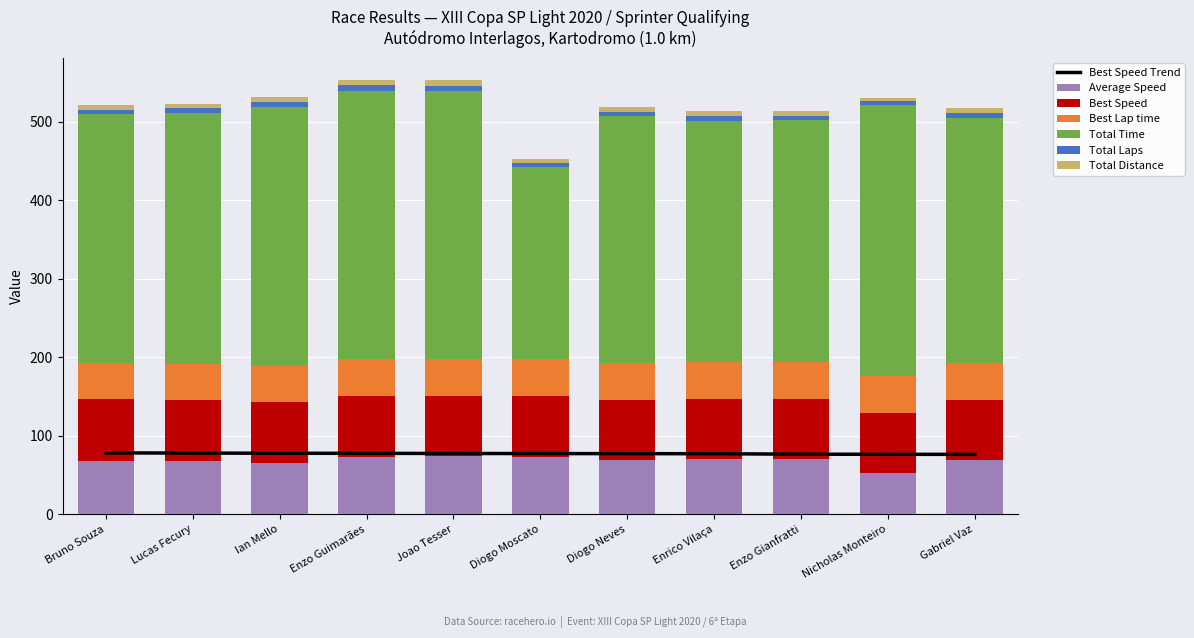

Rank the categories by Best Speed value from lowest to highest.

Gabriel Vaz, Nicholas Monteiro, Enzo Gianfratti, Enrico Vilaça, Diogo Neves, Diogo Moscato, Joao Tesser, Enzo Guimarães, Ian Mello, Lucas Fecury, Bruno Souza